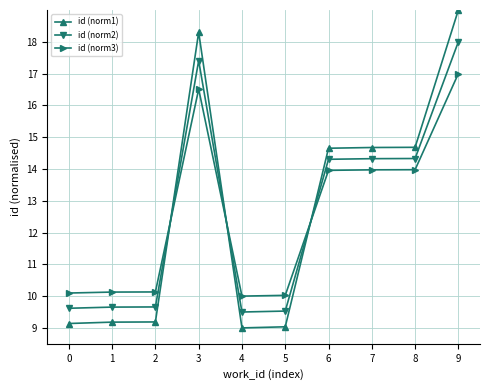

True or false: id (norm1) has a value of 30.6 at 9.

False